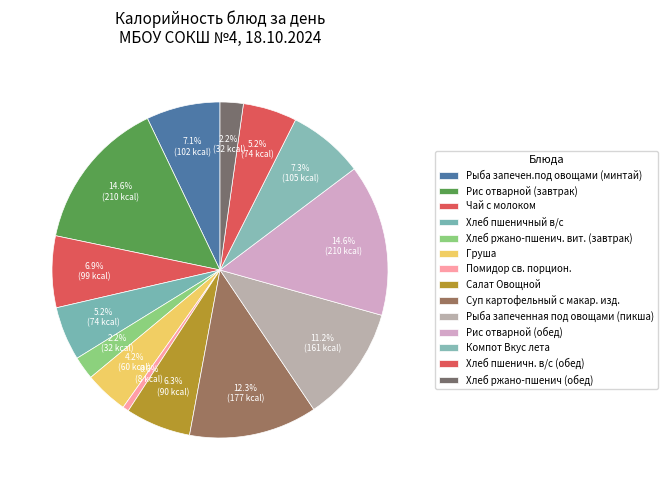

How many segments does this pie chart have?

14